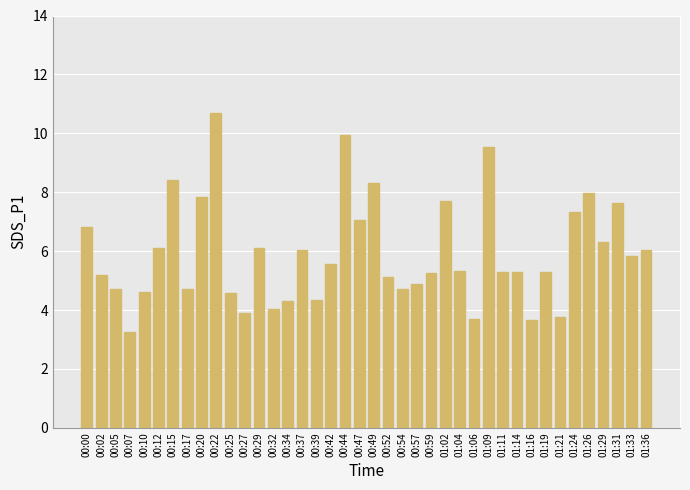

Approximately how many times larger is the value at 01:21 compared to 00:07?

1.2